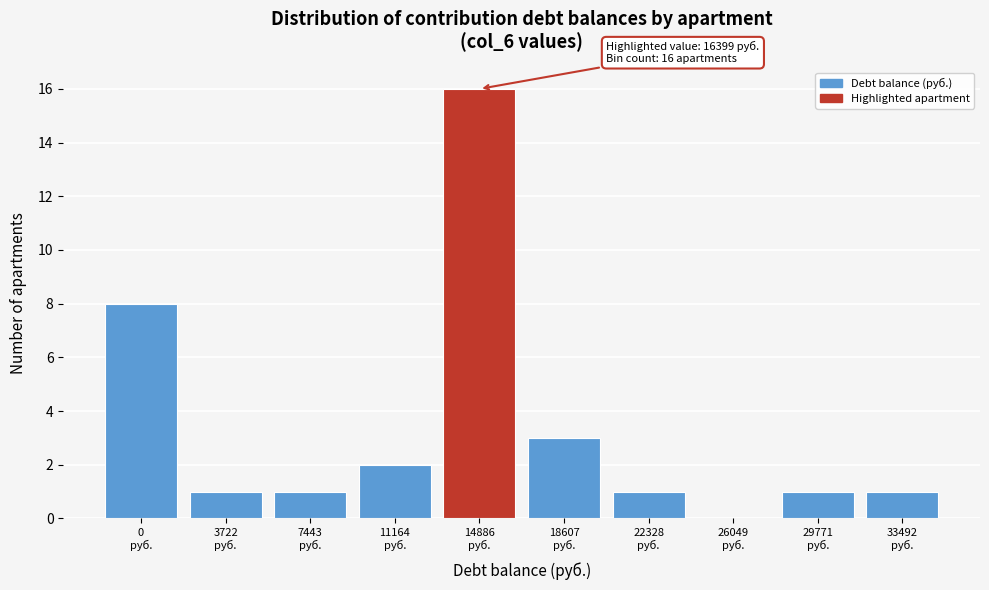

What is the sum of all values?

34